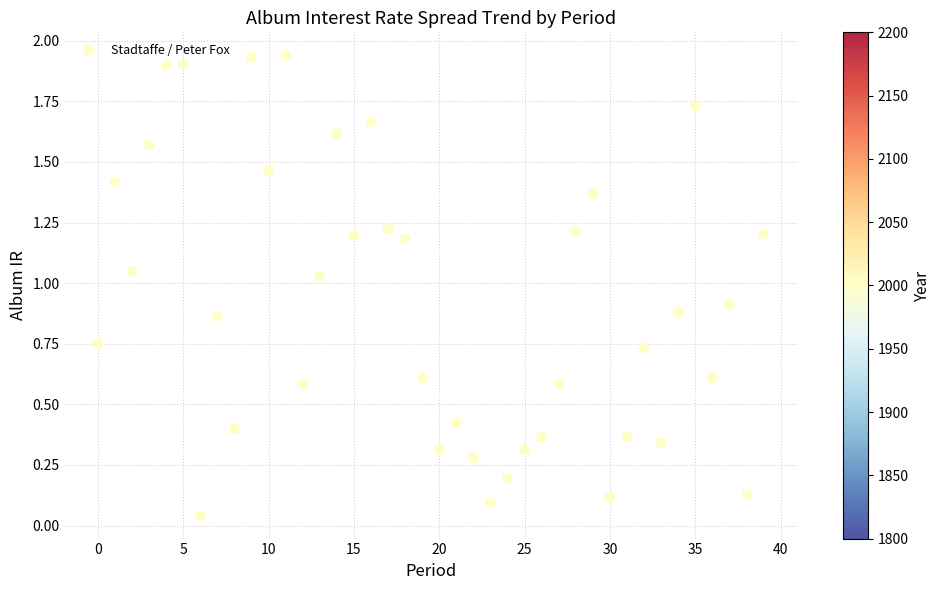

What is the range of X values (max minus min)?

39.0